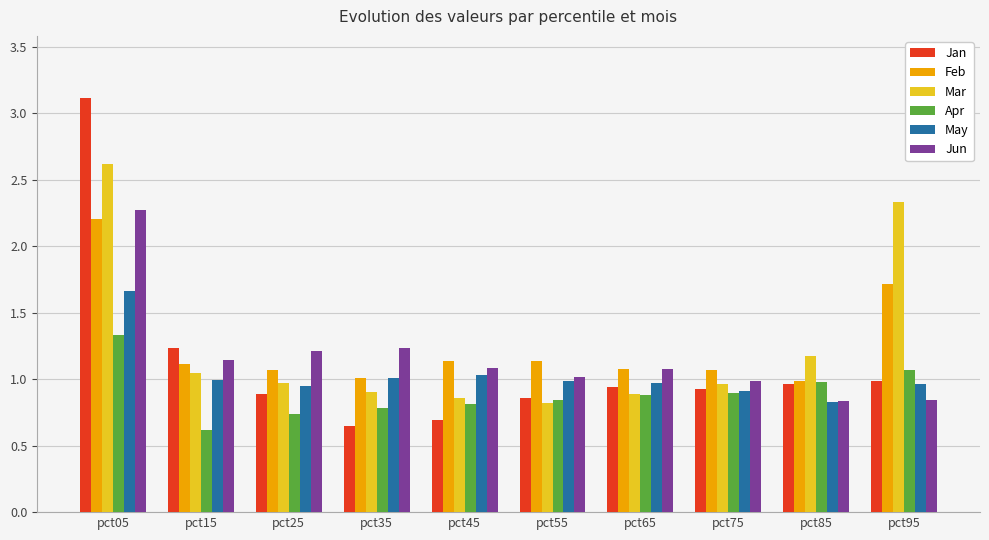

List the series in order of their peak value, lowest first.

Apr, May, Feb, Jun, Mar, Jan